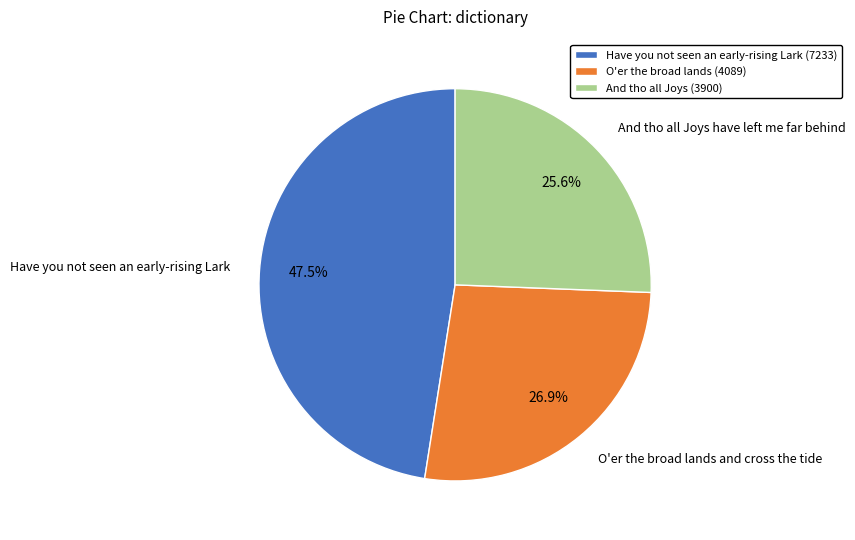

Is Have you not seen an early-rising Lark the majority of the pie?

No